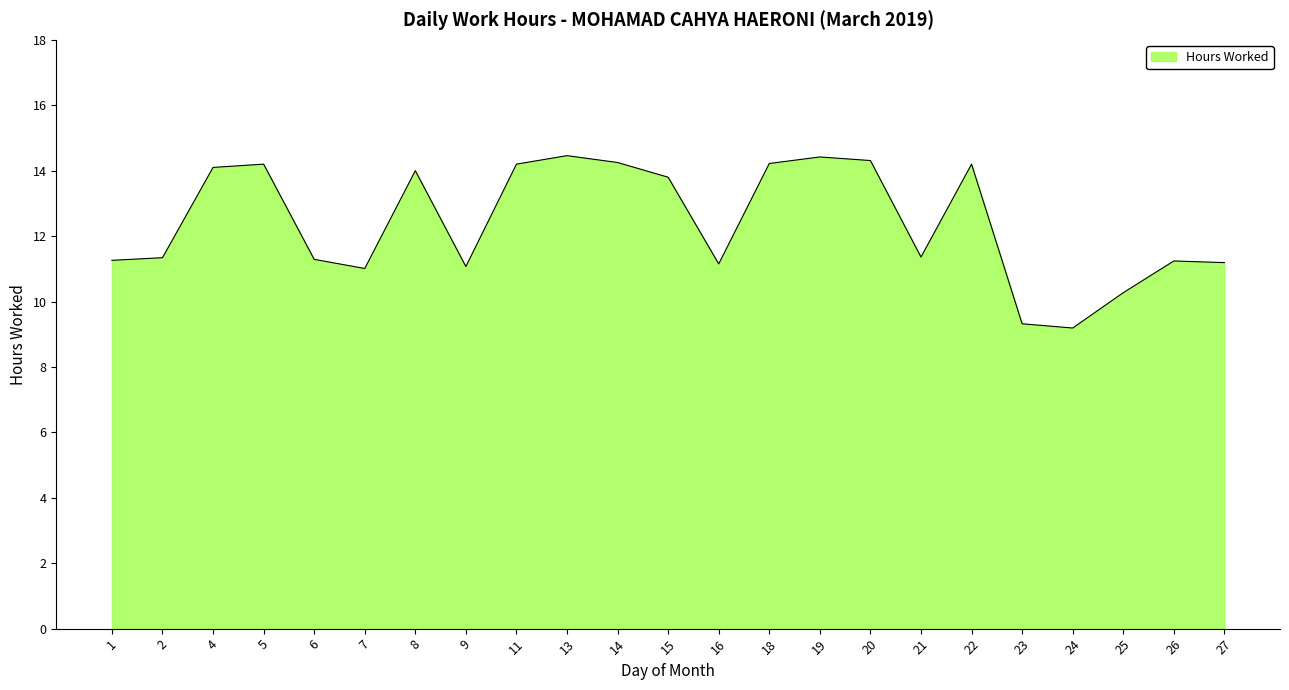

What is the smallest value displayed?

9.2